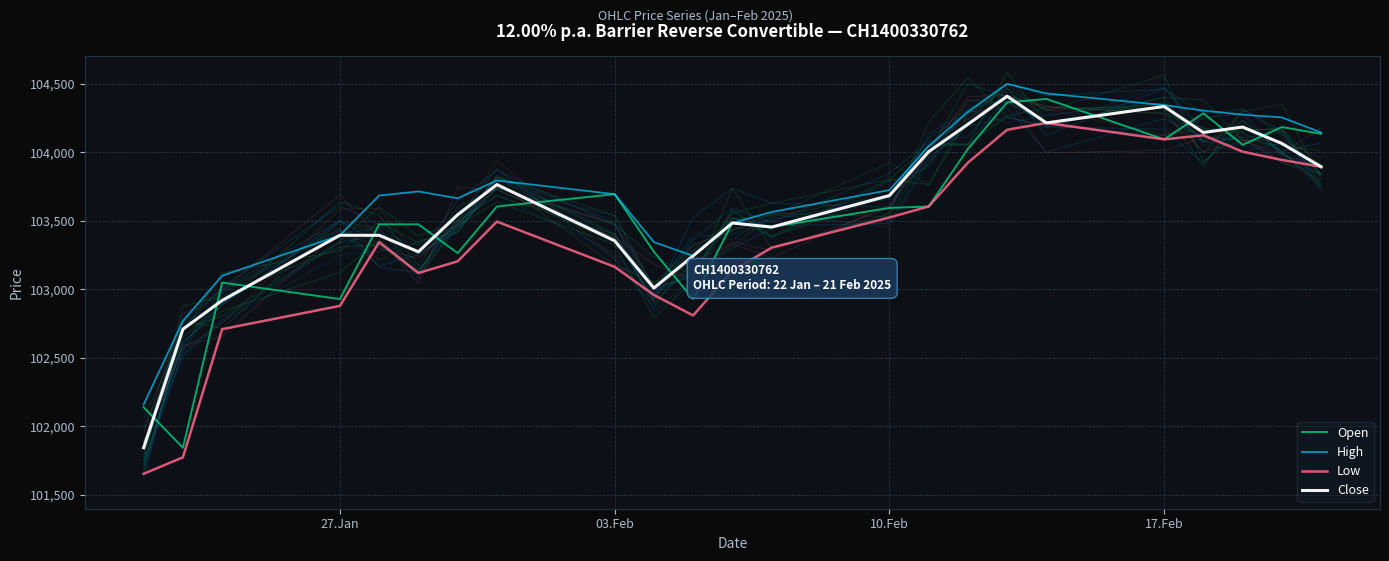

Rank the series by their maximum value, from highest to lowest.

High, Close, Open, Low